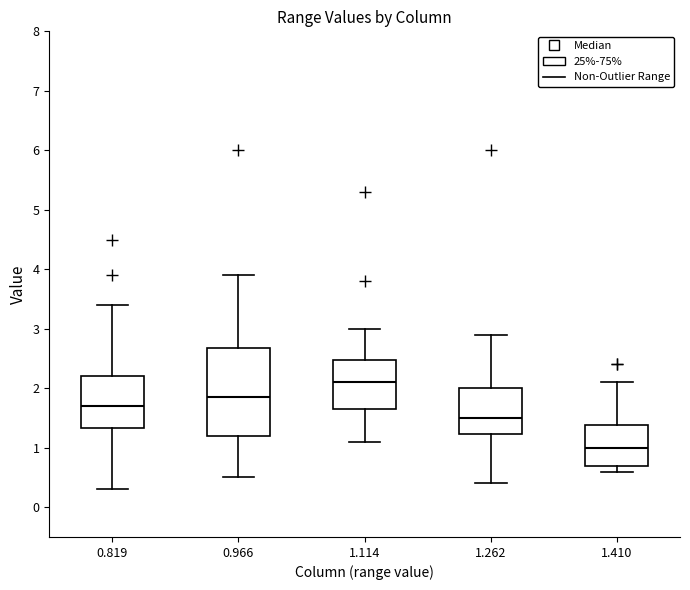

Which box's median line is the lowest?

1.410